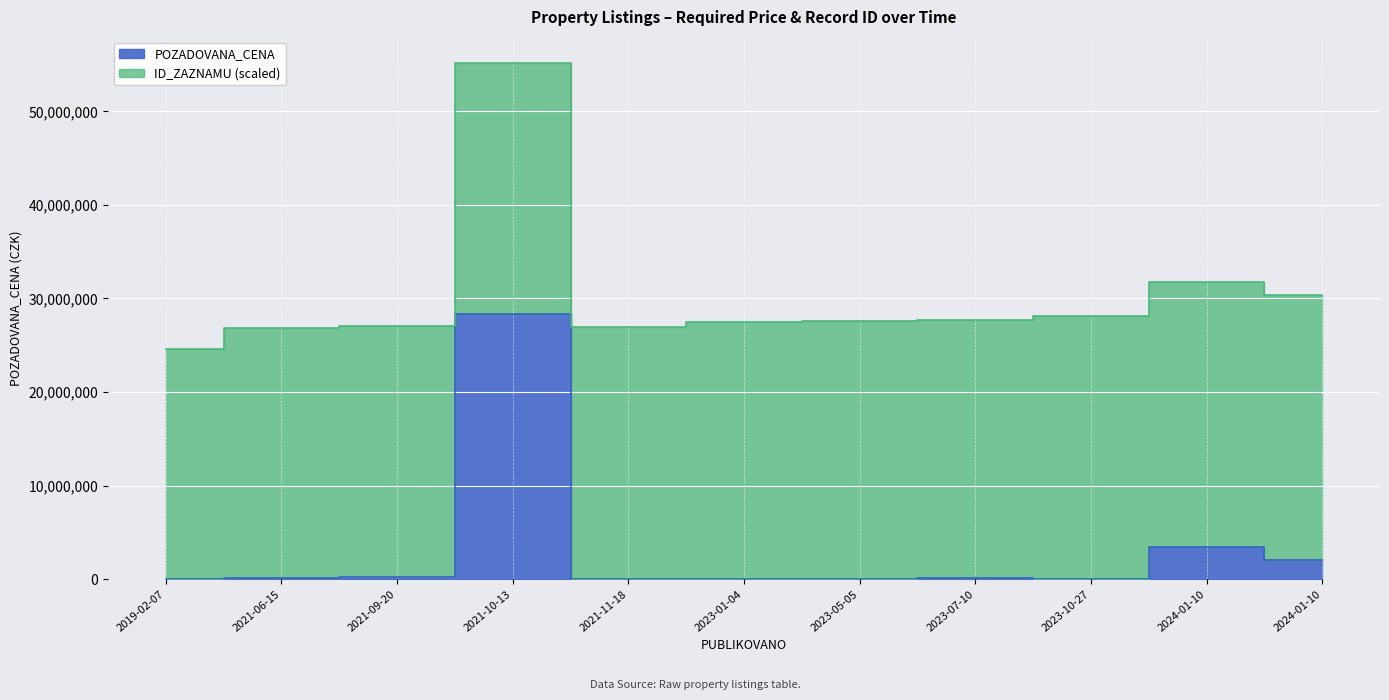

The chart shows a value of 339968 at 2021-09-20. True or false?

False